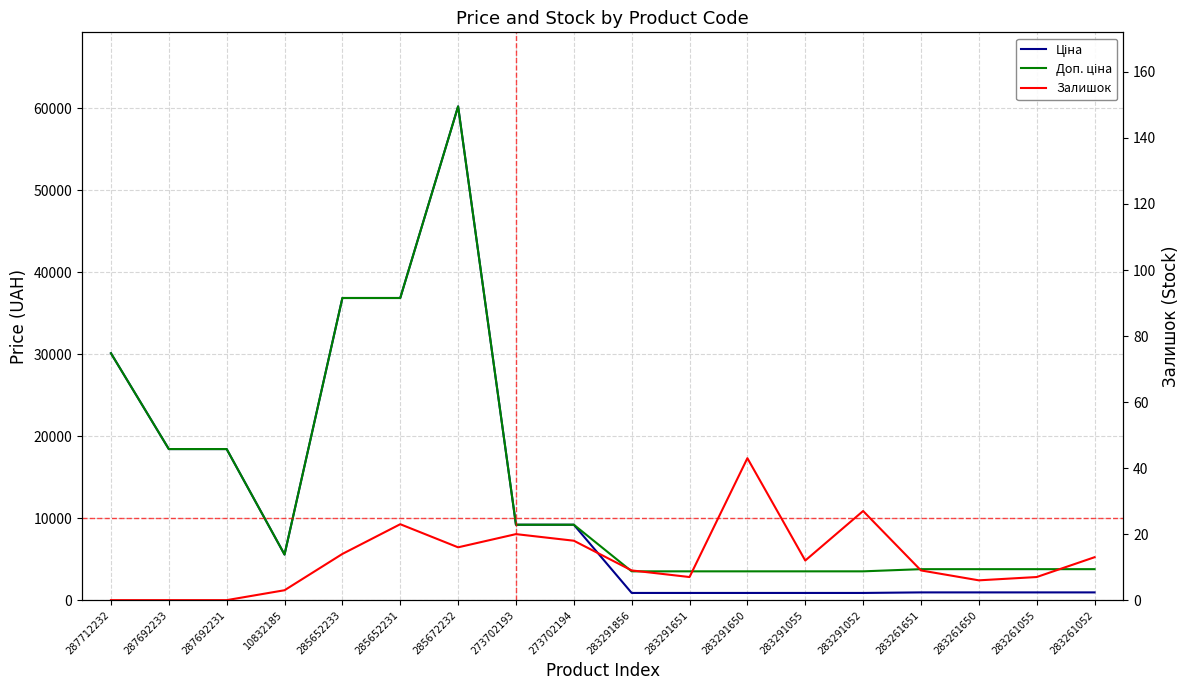

How many values in the Залишок series are below 12?

9